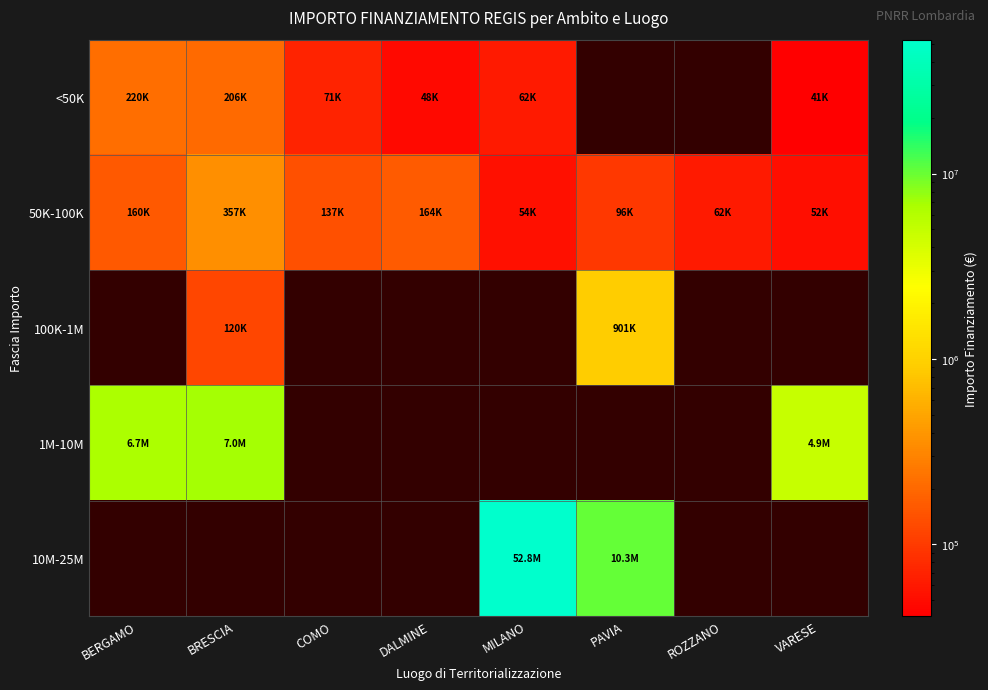

List the labels in order of <50K value, largest first.

BERGAMO, BRESCIA, COMO, MILANO, DALMINE, PAVIA, ROZZANO, VARESE